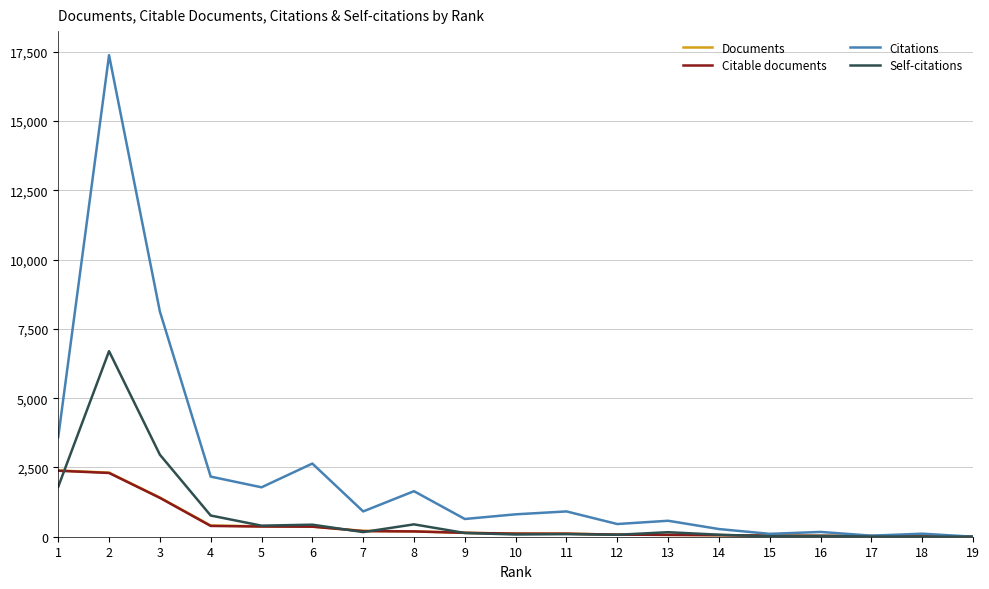

What is the maximum value for Citations?

17375